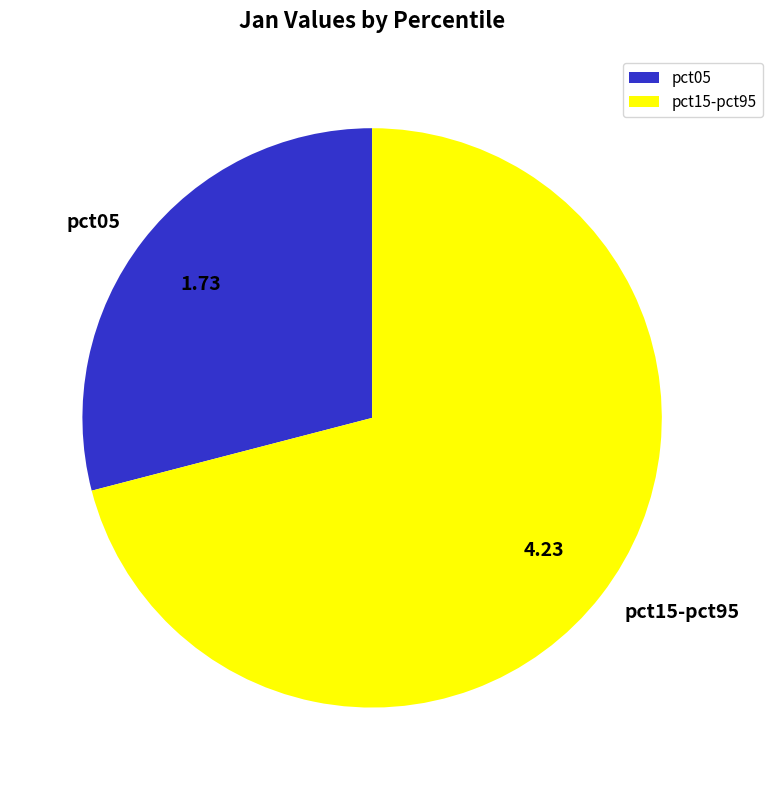

Do pct05 and pct15-pct95 together represent more than half of the pie?

Yes